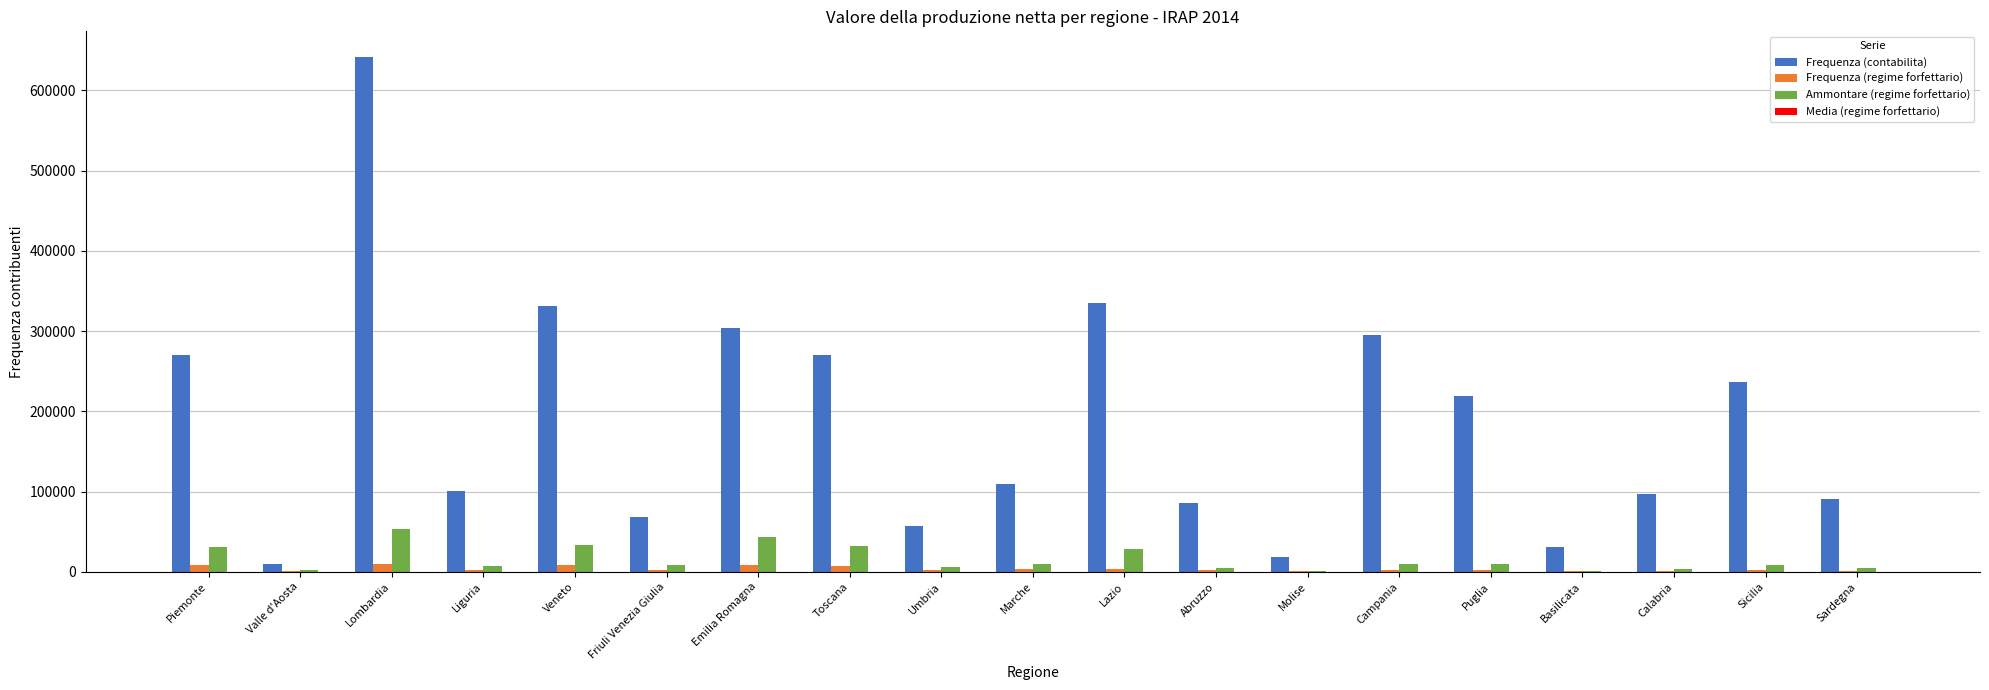

At which category does the chart reach its peak across all series?

Lombardia